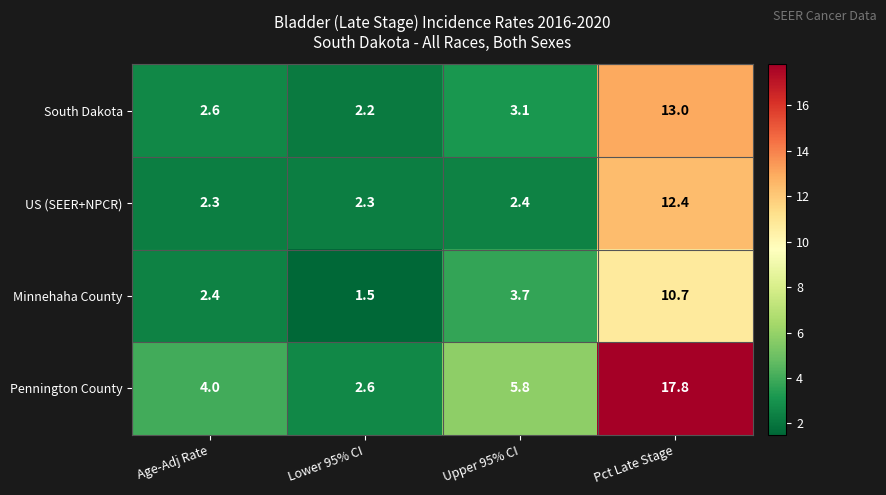

List the series in order of their peak value, highest first.

Pennington County, South Dakota, US (SEER+NPCR), Minnehaha County